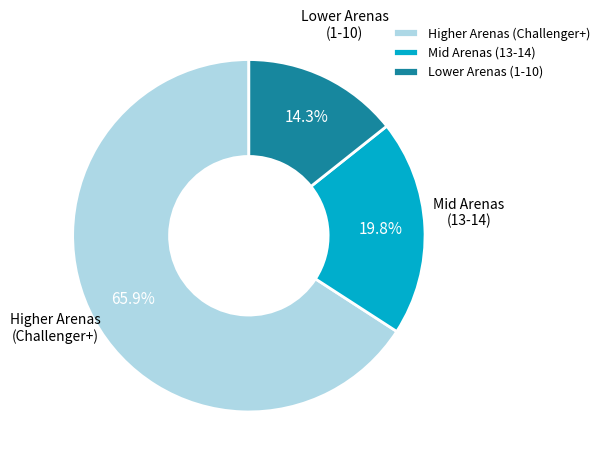

What is the largest slice in the pie chart?

Higher Arenas (Challenger+)